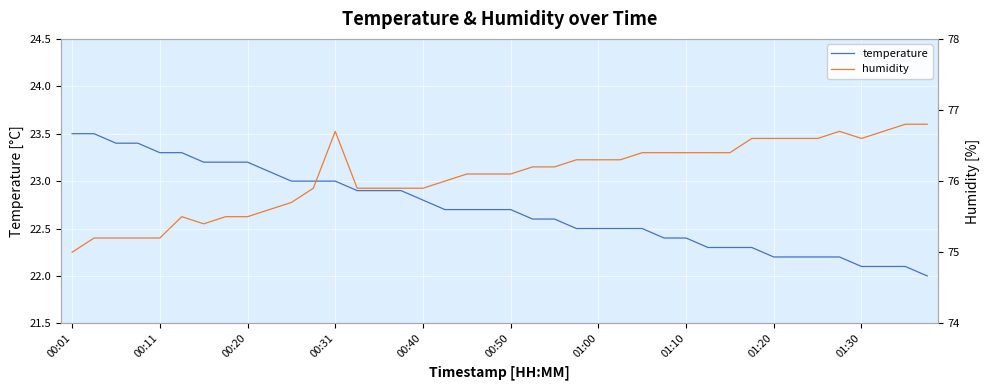

List the series in order of their overall mean, highest first.

humidity, temperature